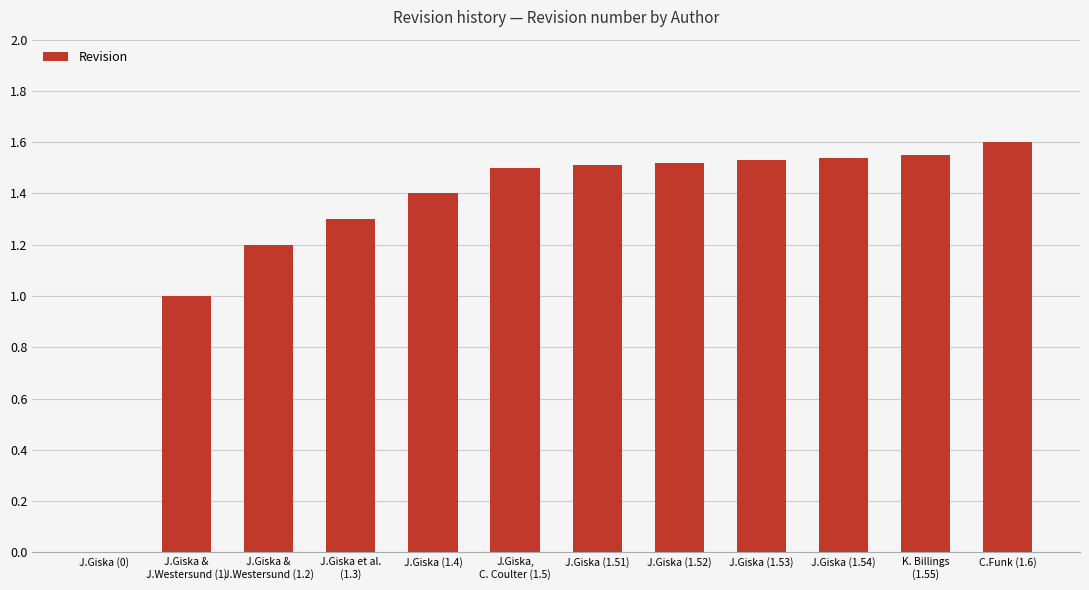

Where is the data nearest to the value 0?

J.Giska (0)